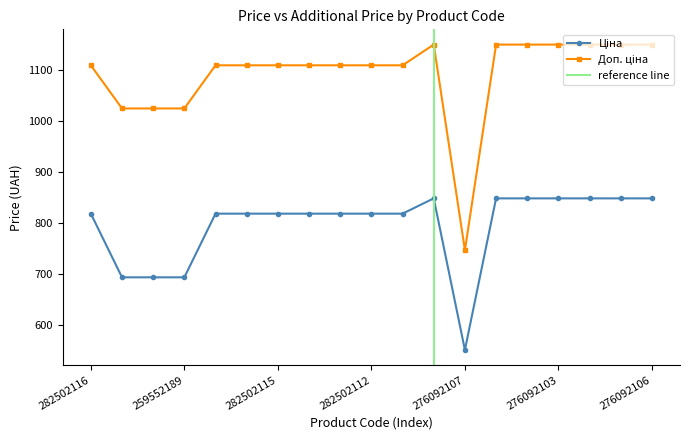

Is the value of Доп. ціна at 282502113 greater than the value of Ціна at 259552189?

Yes